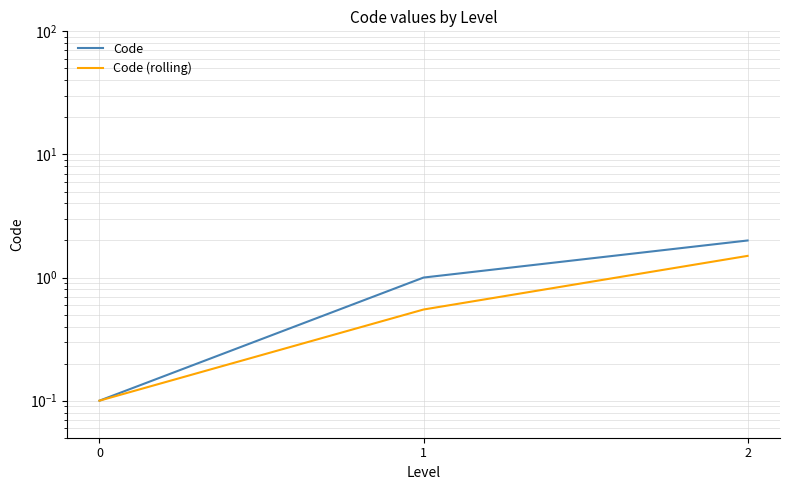

At which category is the sum across all series the highest?

2